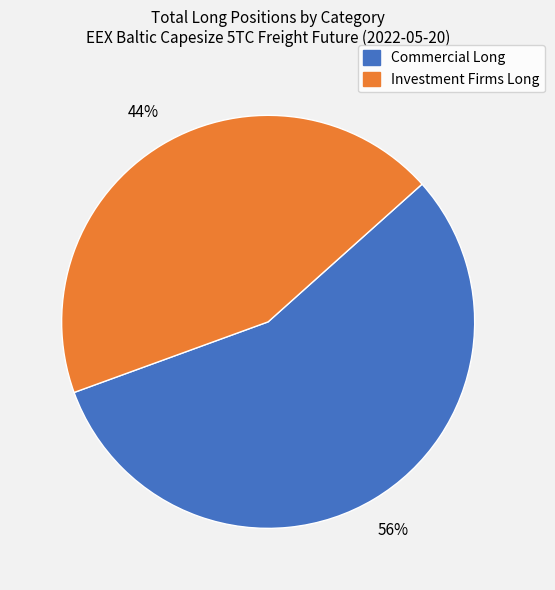

Is there any slice that represents more than half of the pie?

Yes